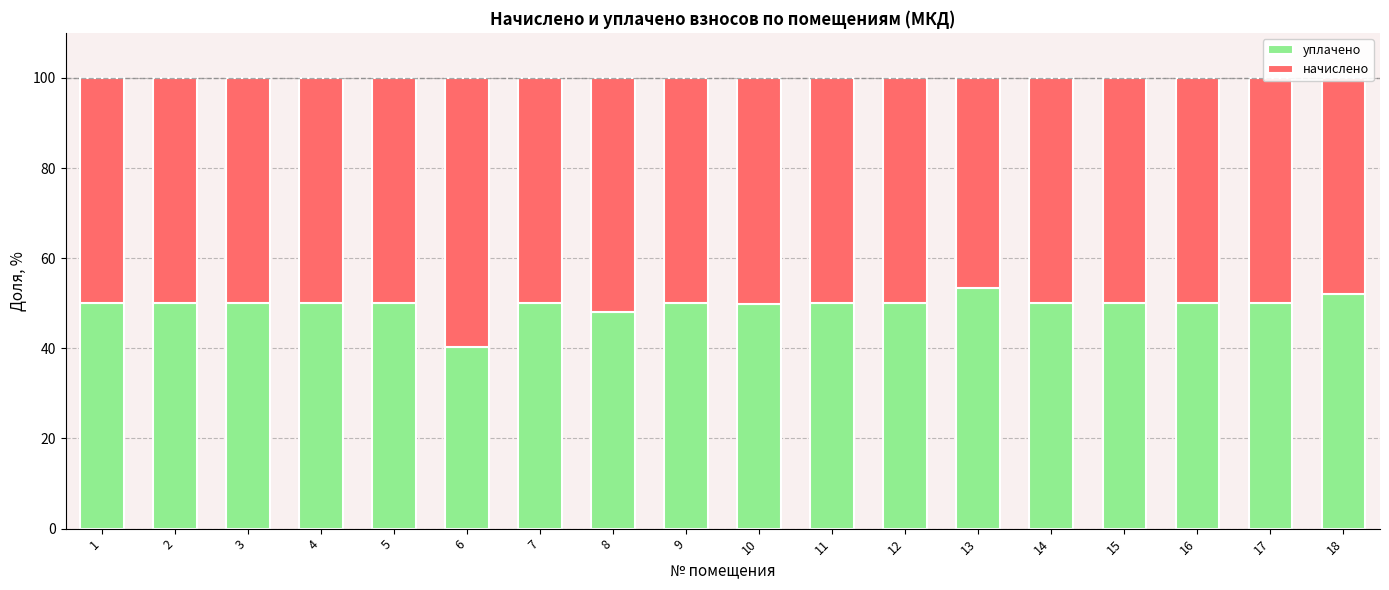

What is the difference between the second highest and second lowest values in the уплачено series?

4.0